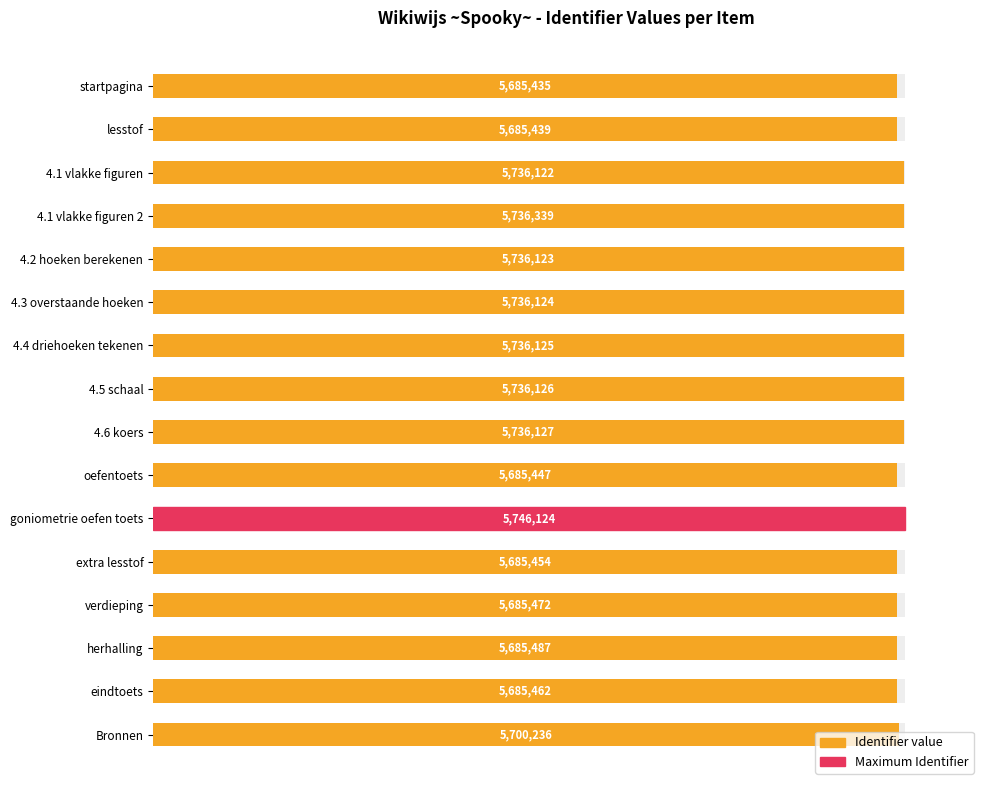

The value at eindtoets is 139.8. True or false?

False